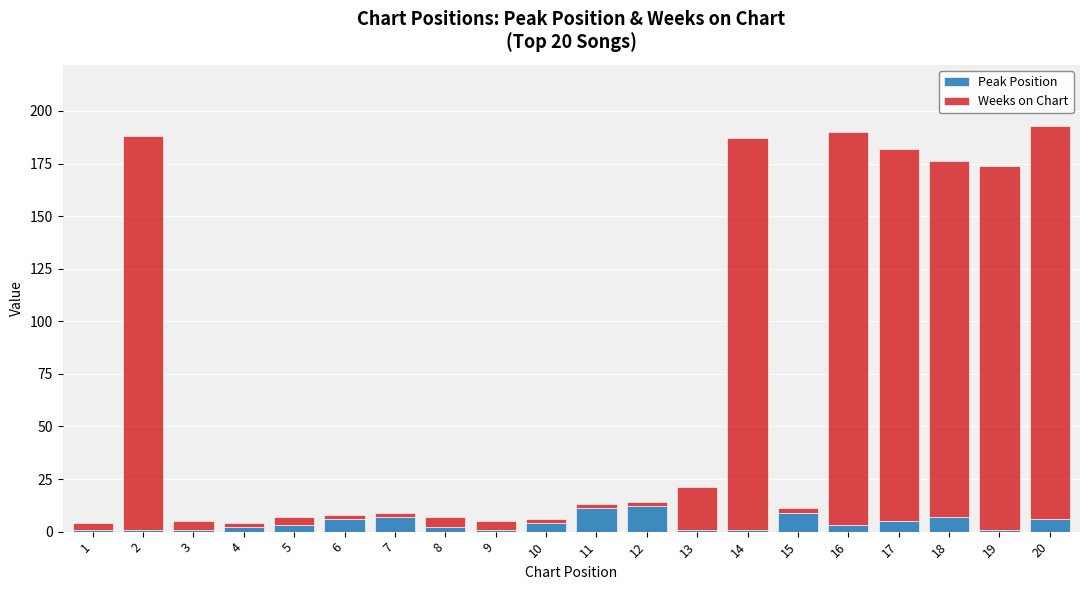

What is the sum of all Peak Position values?

84